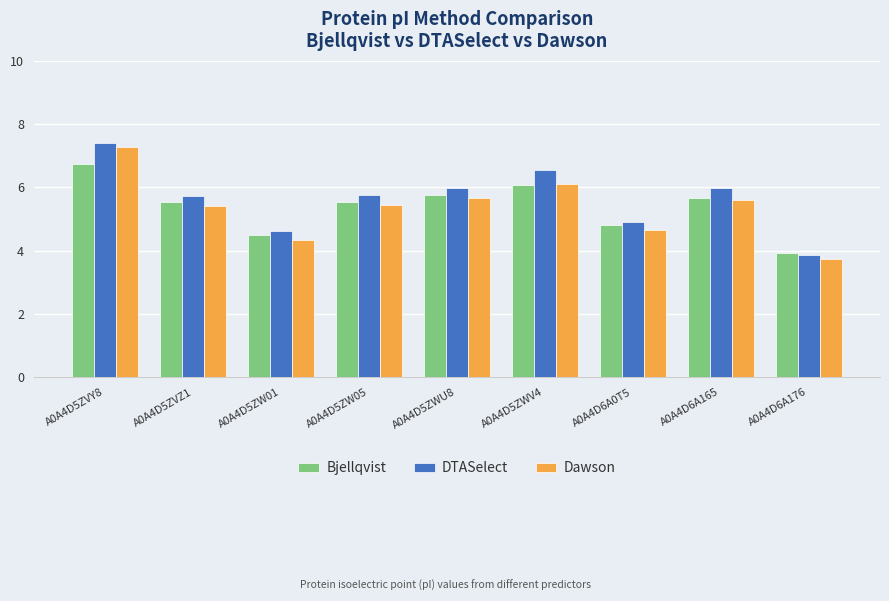

Which series has the largest range (max minus min)?

Dawson